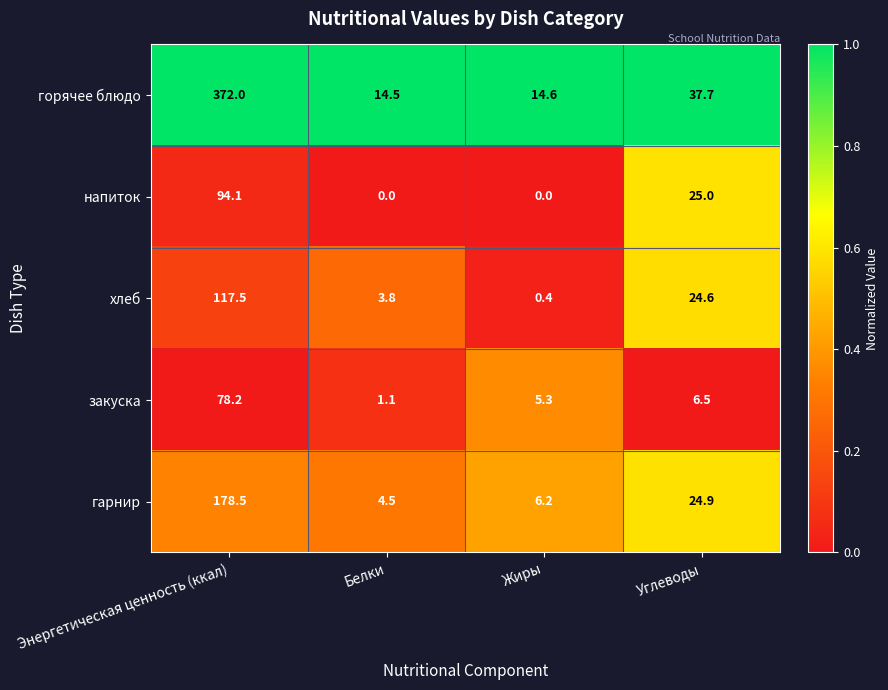

The закуска series shows 48.5 at Энергетическая ценность (ккал). True or false?

False